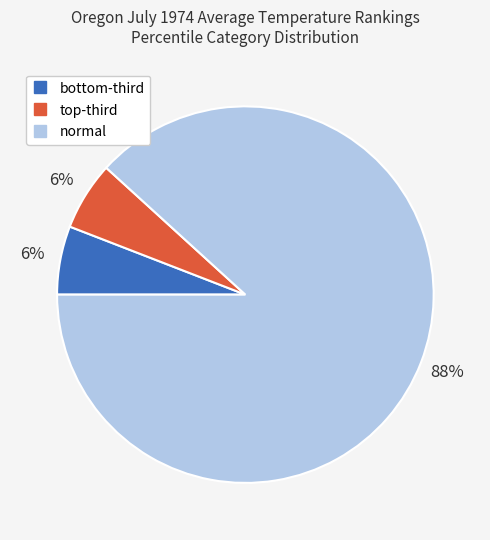

How many segments does this pie chart have?

3